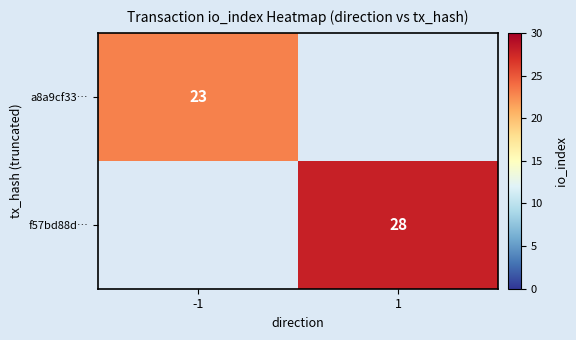

How many series are shown in this chart?

2